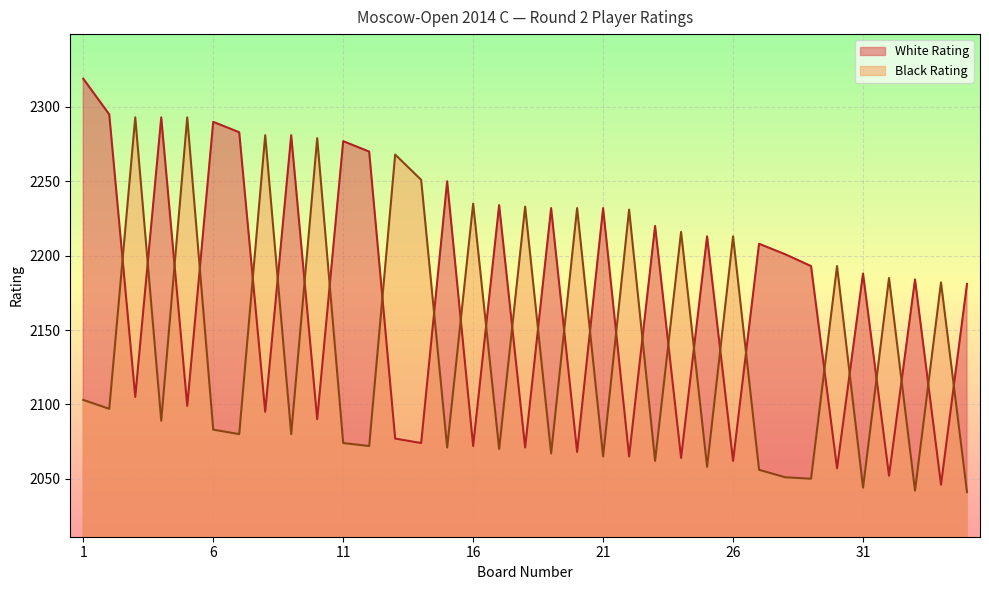

What are all the series names shown in the legend?

White Rating, Black Rating